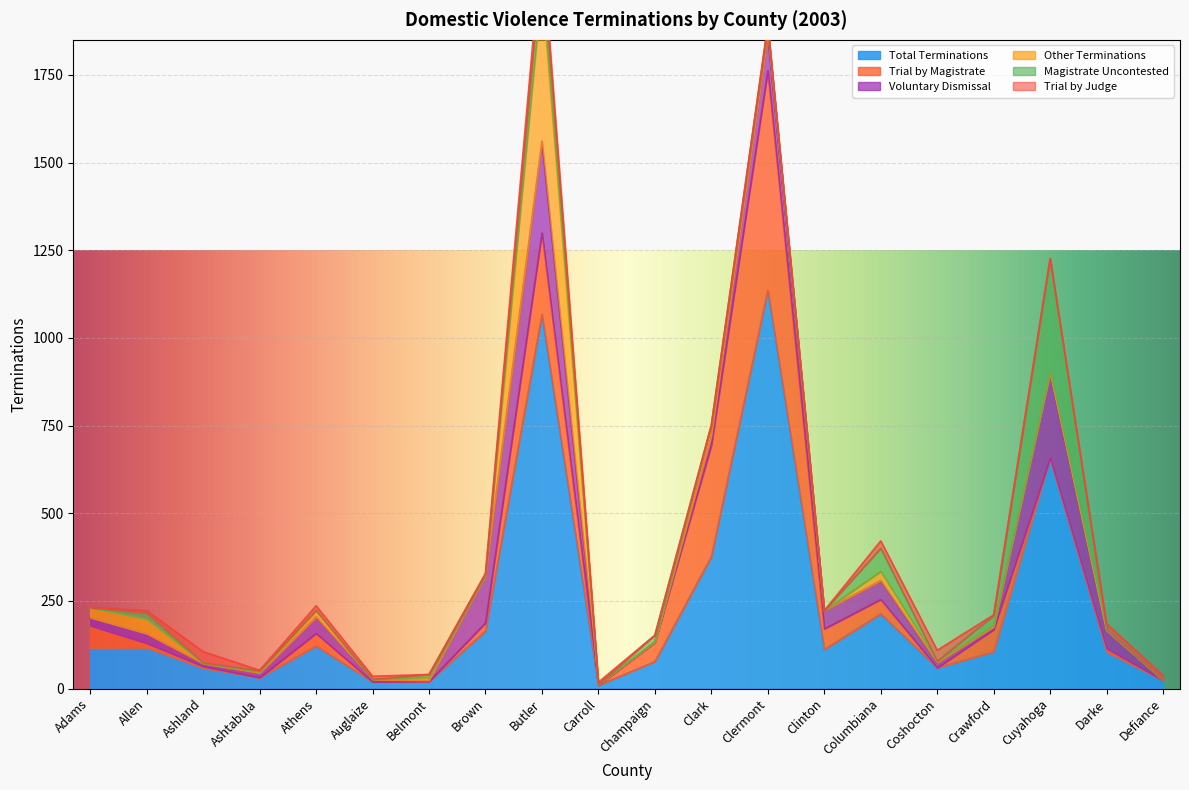

What is the highest value of the Trial by Magistrate series?

626